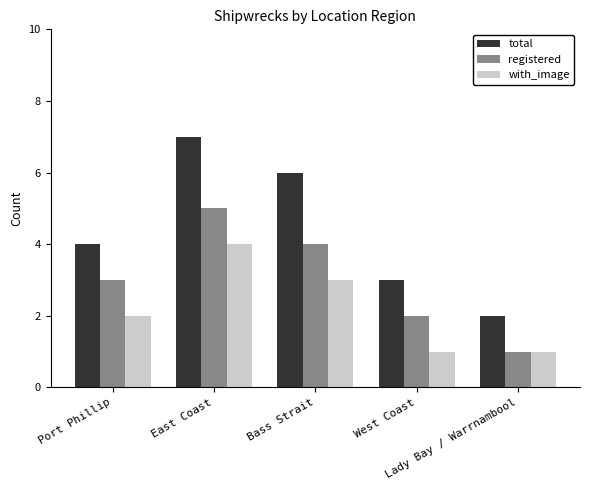

What is the smallest value displayed?

1